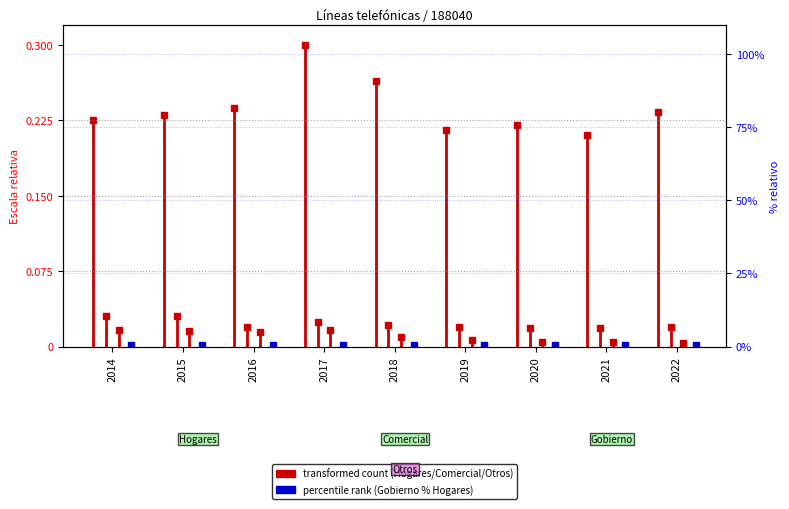

Is it true that Otros equals 0.0 at 2015?

True